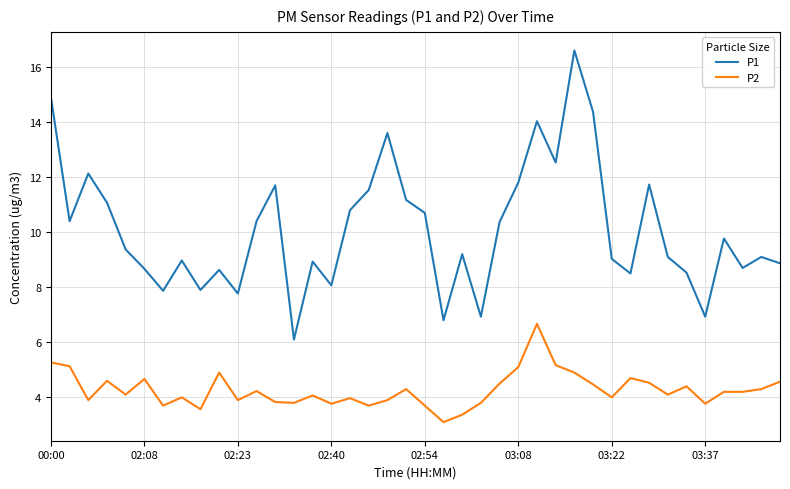

What is the difference between the maximum and second lowest values in the P1 series?

9.8